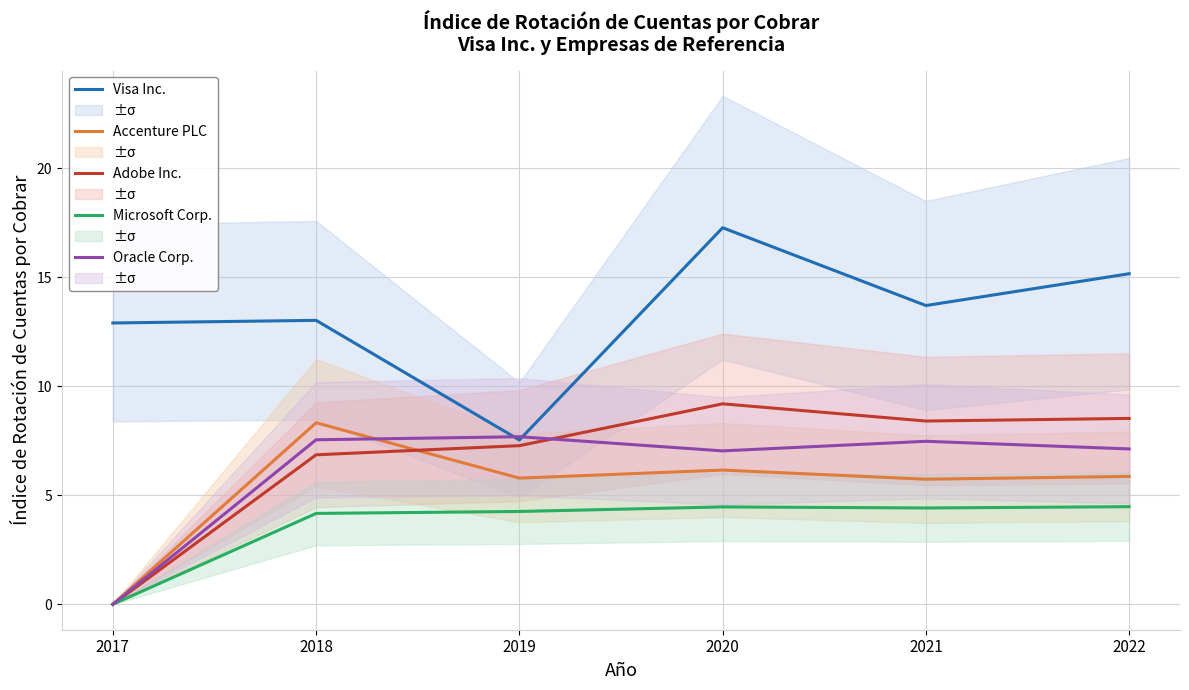

What is the sum of the Microsoft Corp. values at 2021 and 2018?

8.6